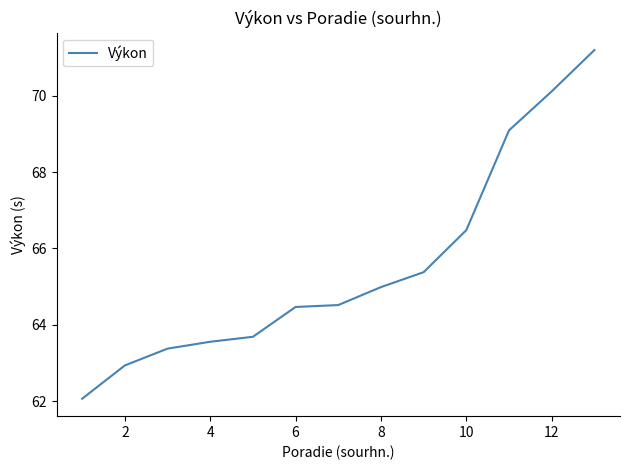

How many values are below 64?

5